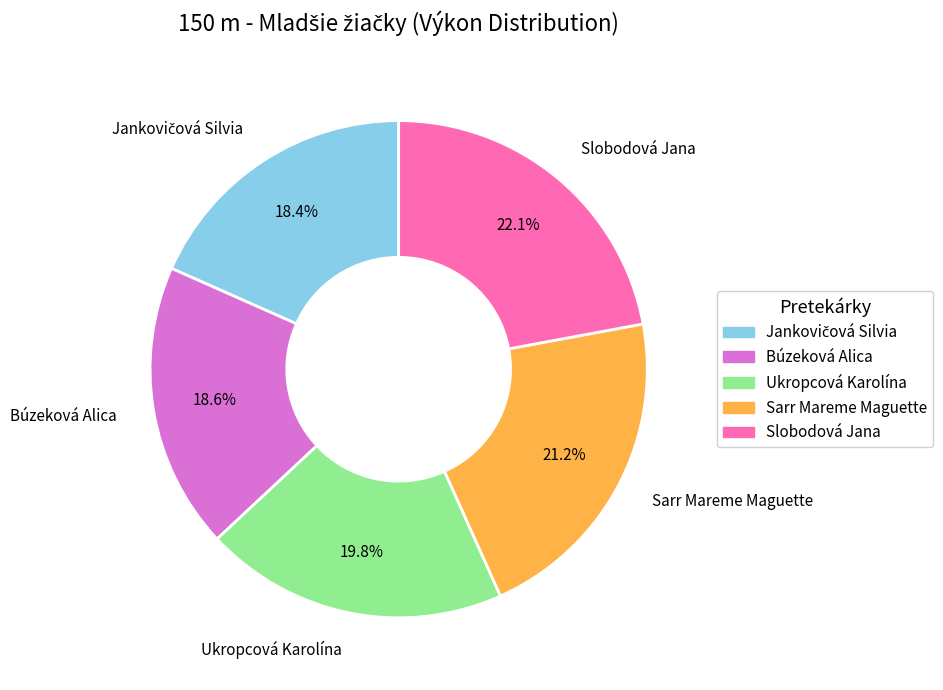

Combined, what portion of the pie is Slobodová Jana and Búzeková Alica?

40.7%